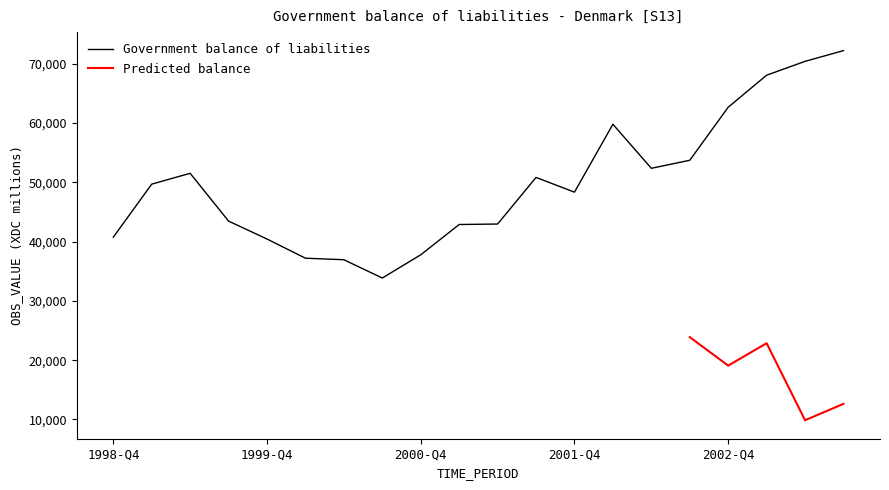

What is the greatest value displayed?

72226